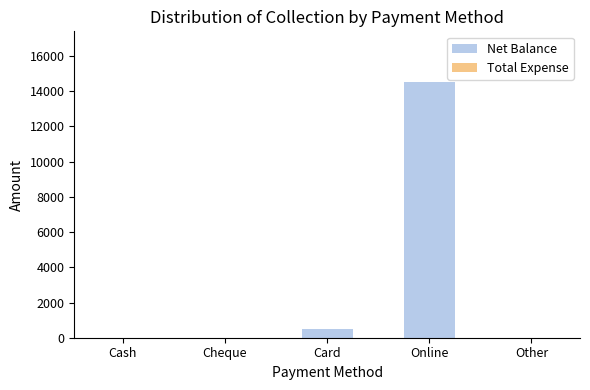

Which category has the highest value across all series?

Online